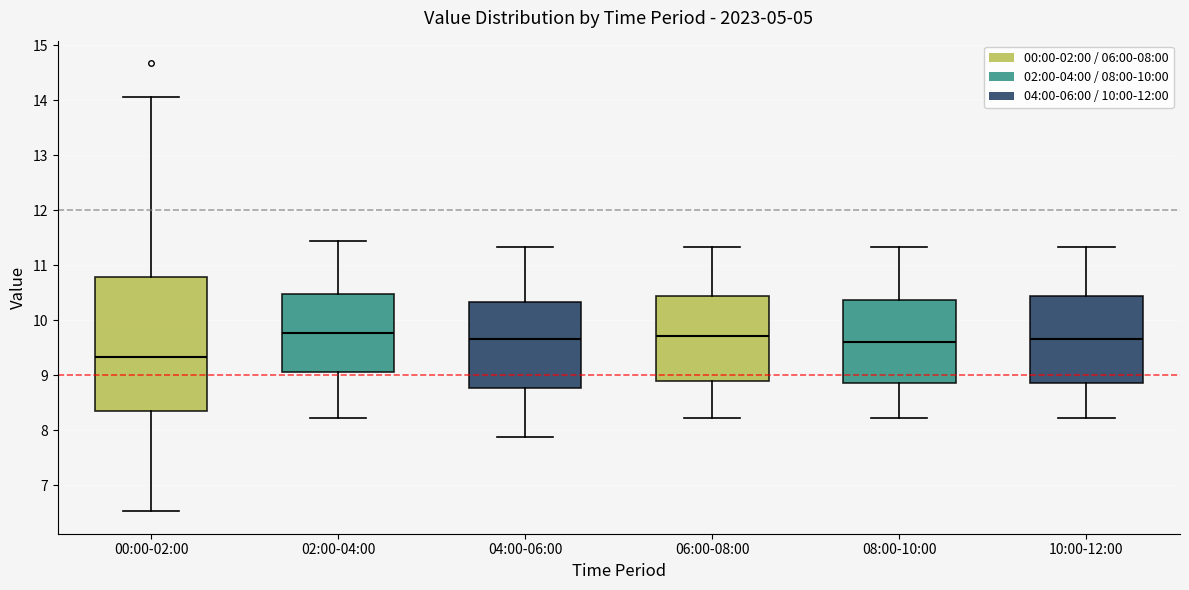

Which box has the lowest median line?

00:00-02:00